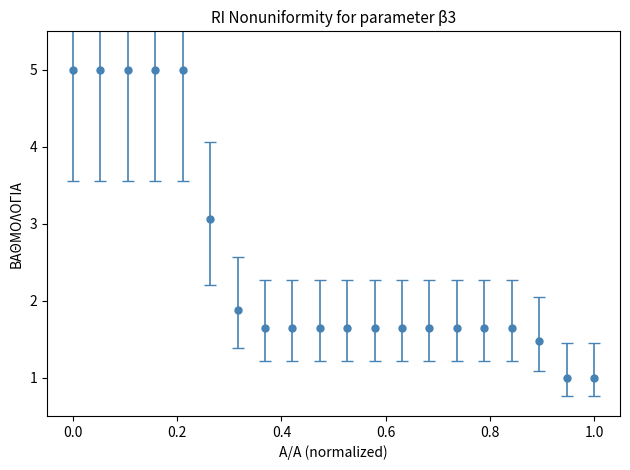

What is the difference between the maximum and second lowest values?

4.0